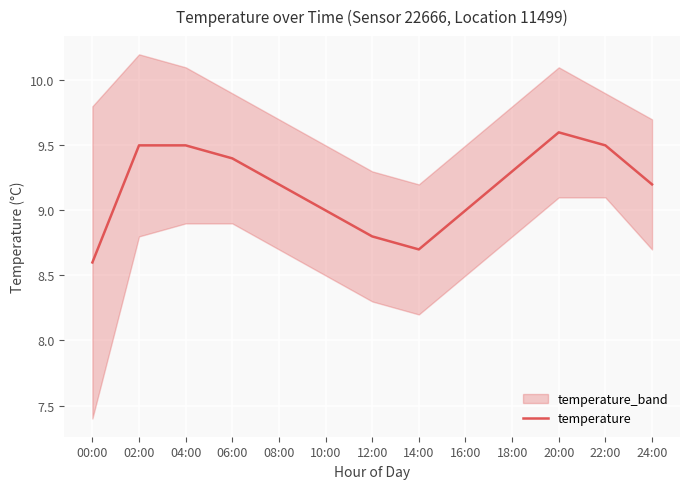

Which category has the highest value across all series?

20:00